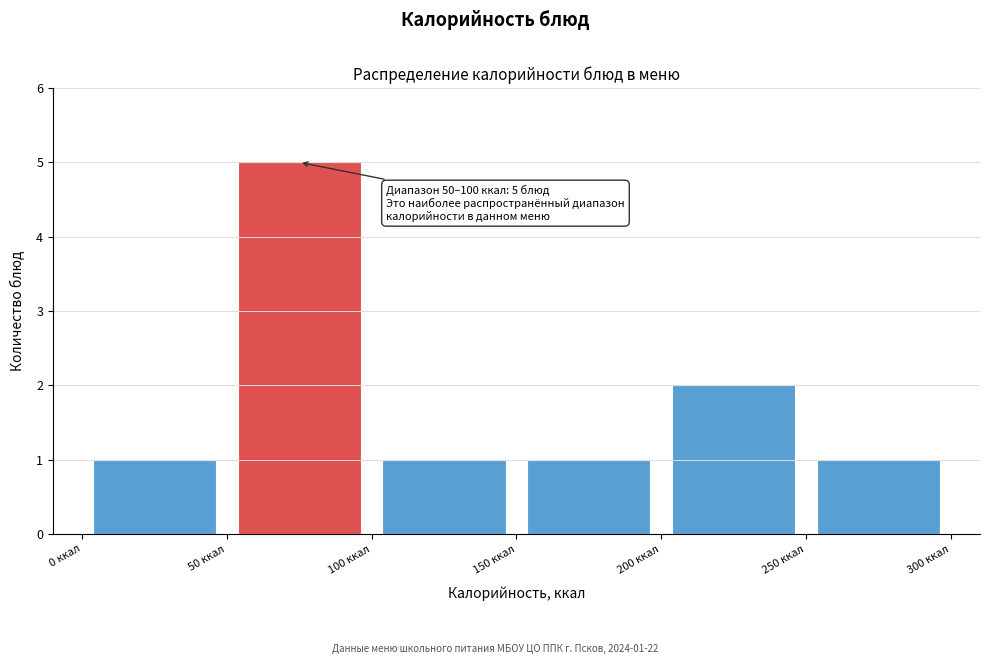

Which range on the x-axis has the tallest bar?

50 to 100